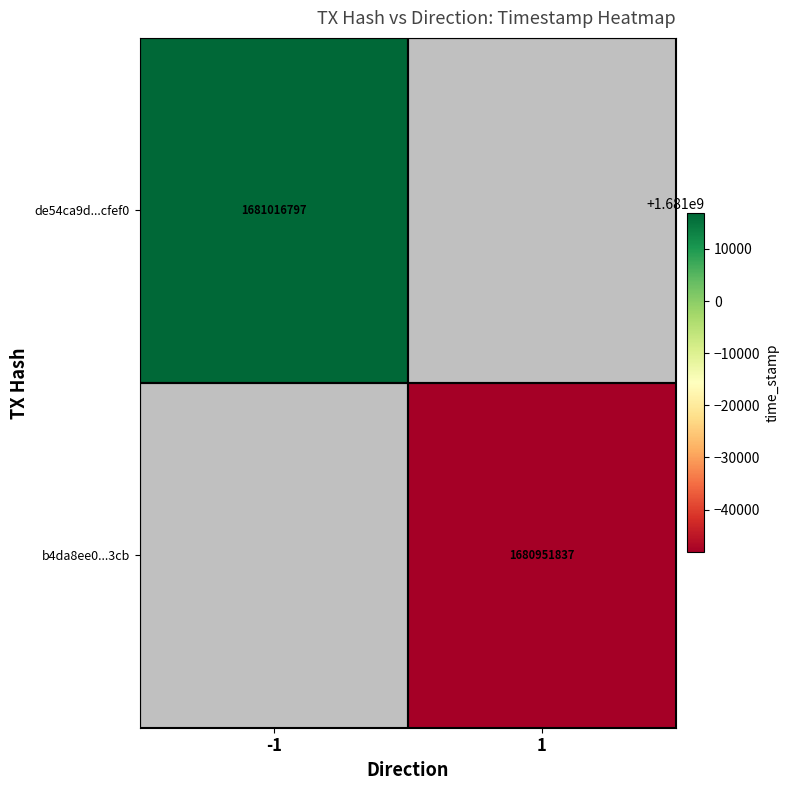

True or false: b4da8ee0...3cb has a value of 1680951837 at 1.

True